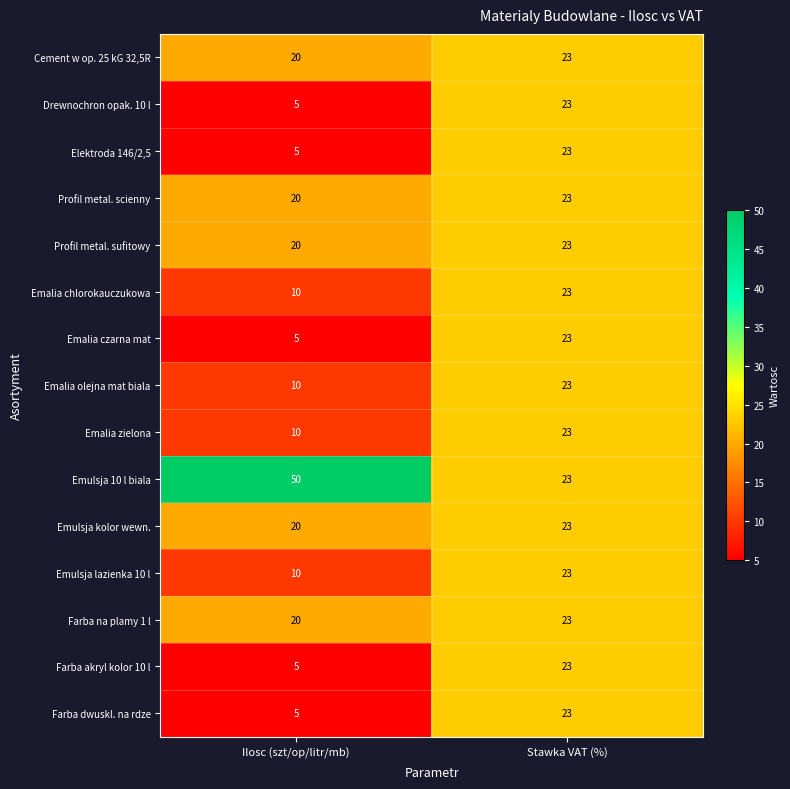

What is the approximate value of Emalia czarna mat at Stawka VAT (%), to the nearest 5?

25